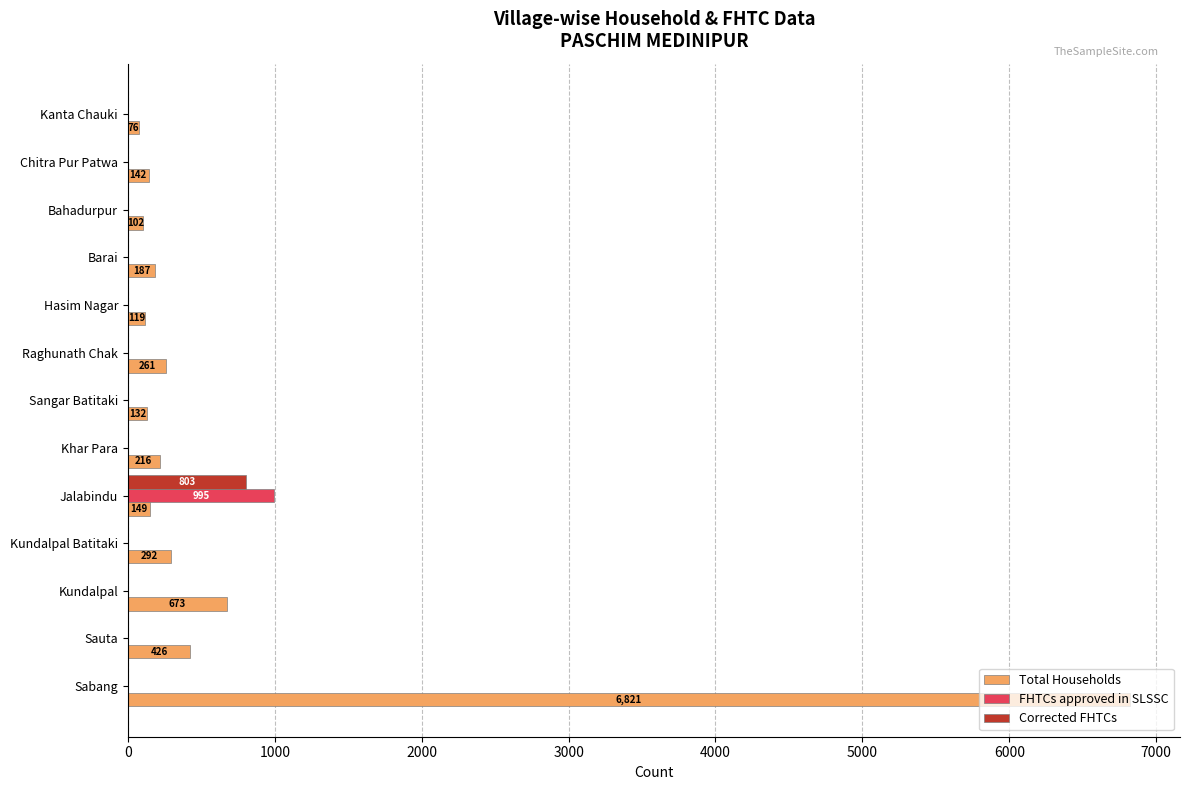

At which category is the sum across all series the highest?

Sabang